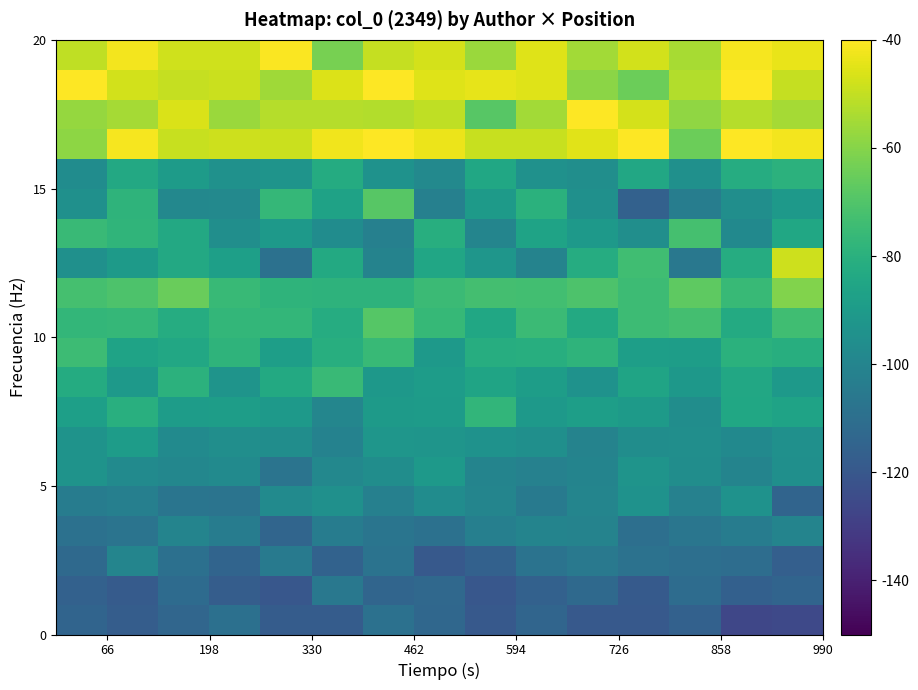

What is the smallest value displayed?

-126.6